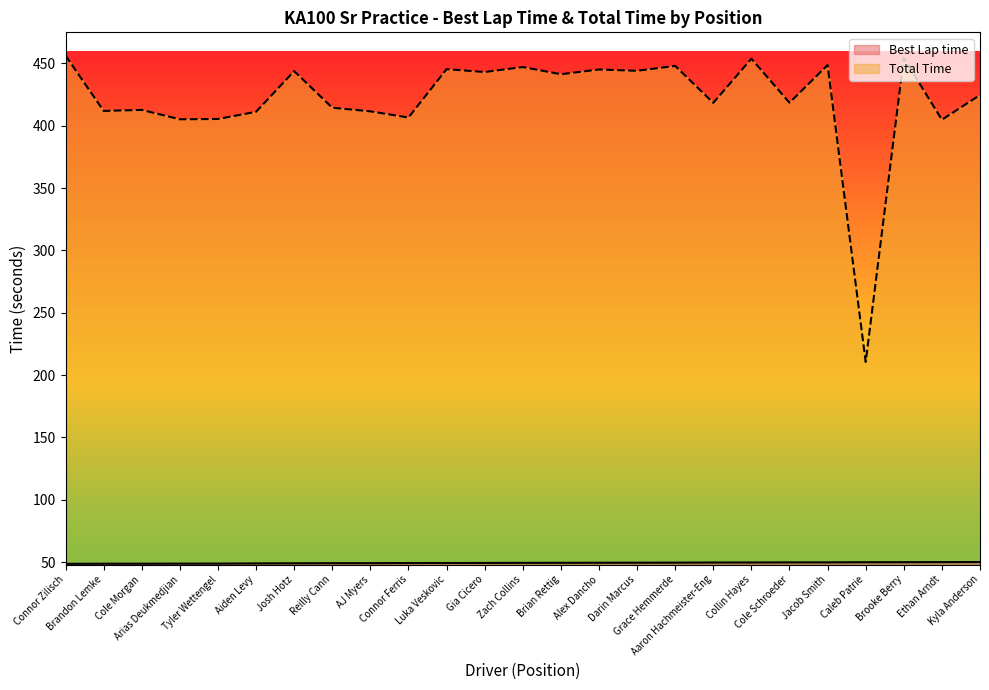

At which label does Best Lap time reach its peak?

Kyla Anderson